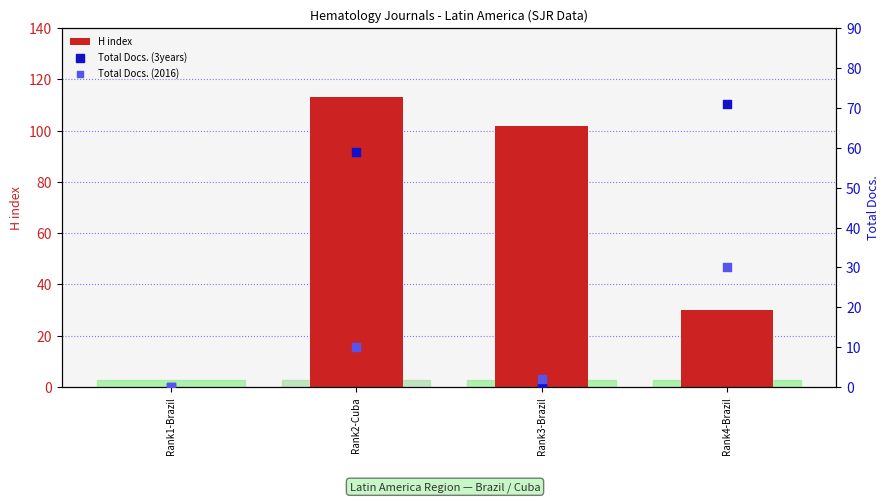

At how many categories does at least one series exceed 99?

2